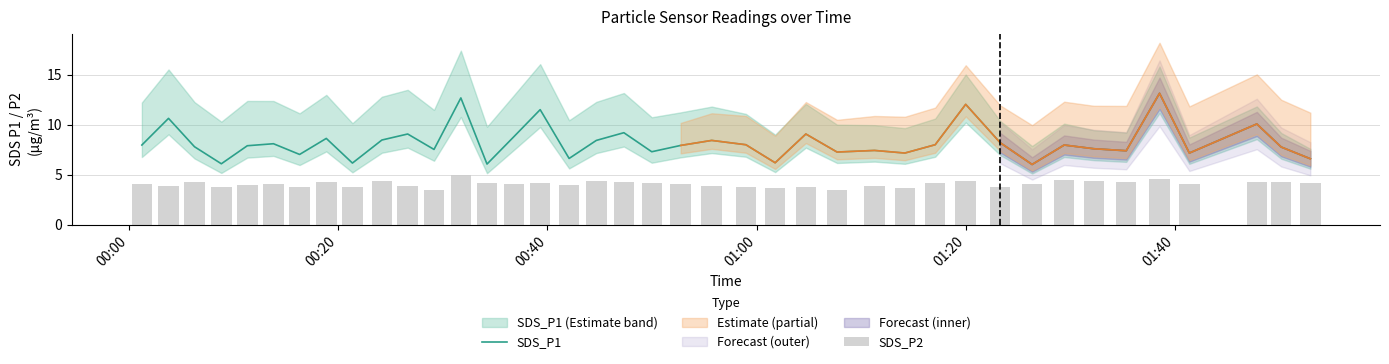

What is the minimum value for SDS_P1?

6.0